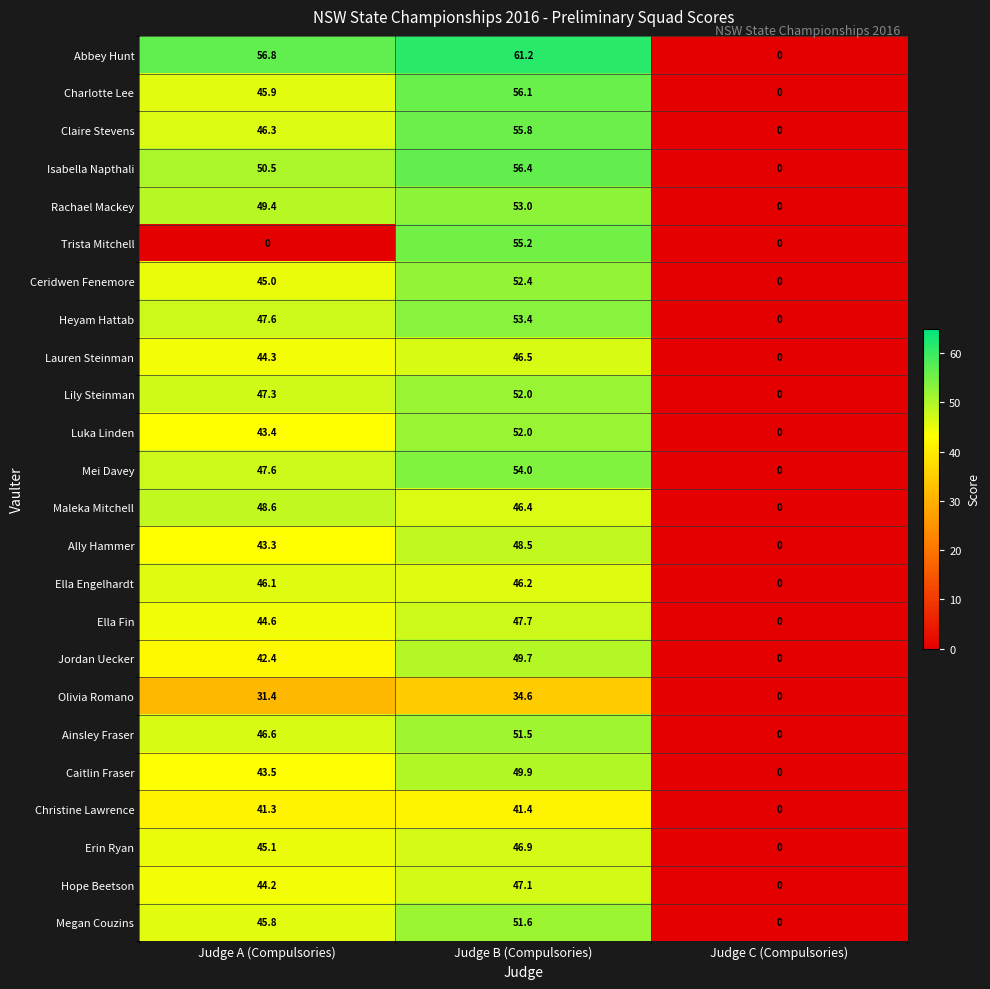

Which series has the largest range (max minus min)?

Abbey Hunt